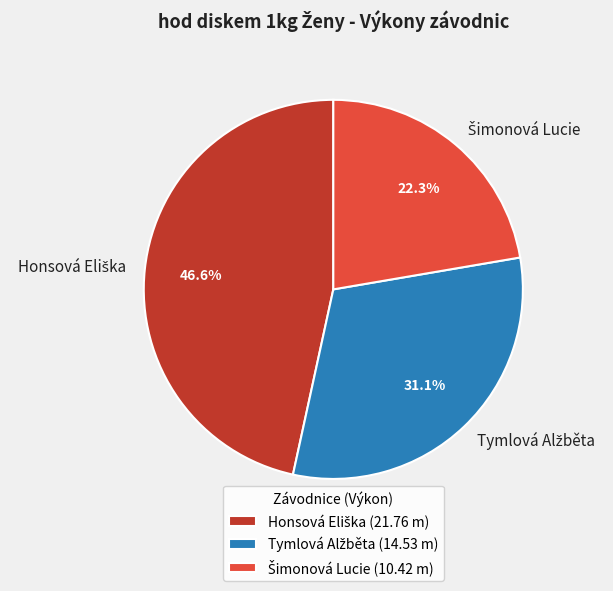

Is there a majority slice in this chart?

No